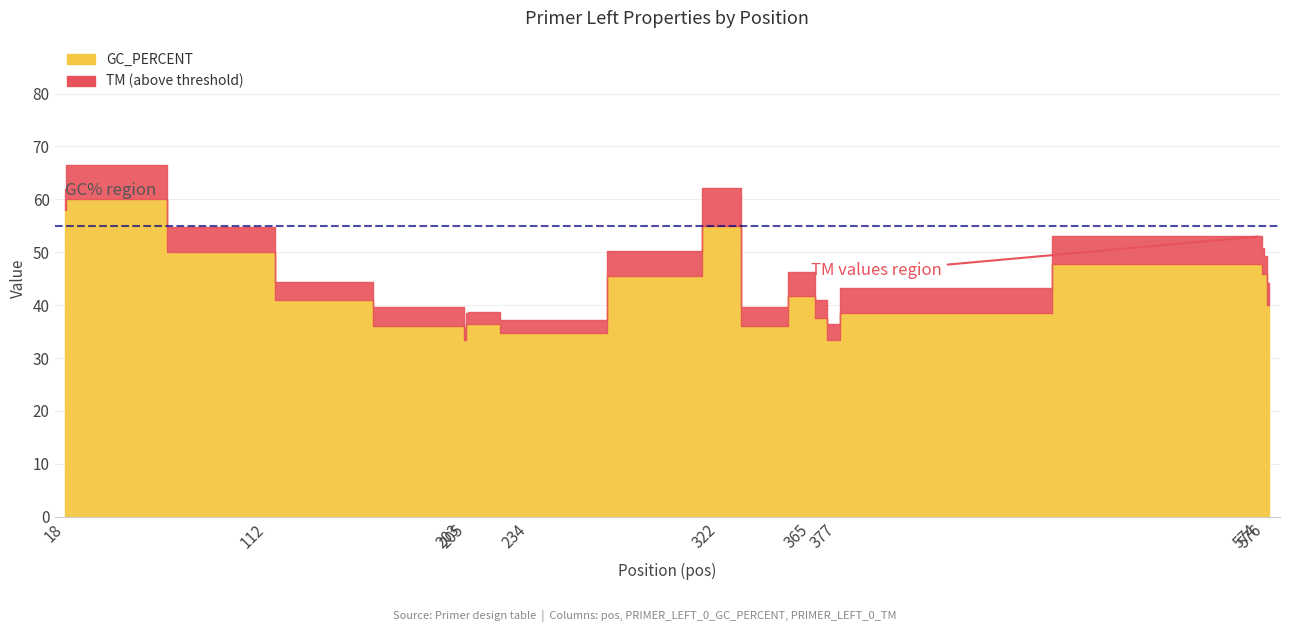

Is it true that GC_PERCENT equals 64.5 at 575?

False